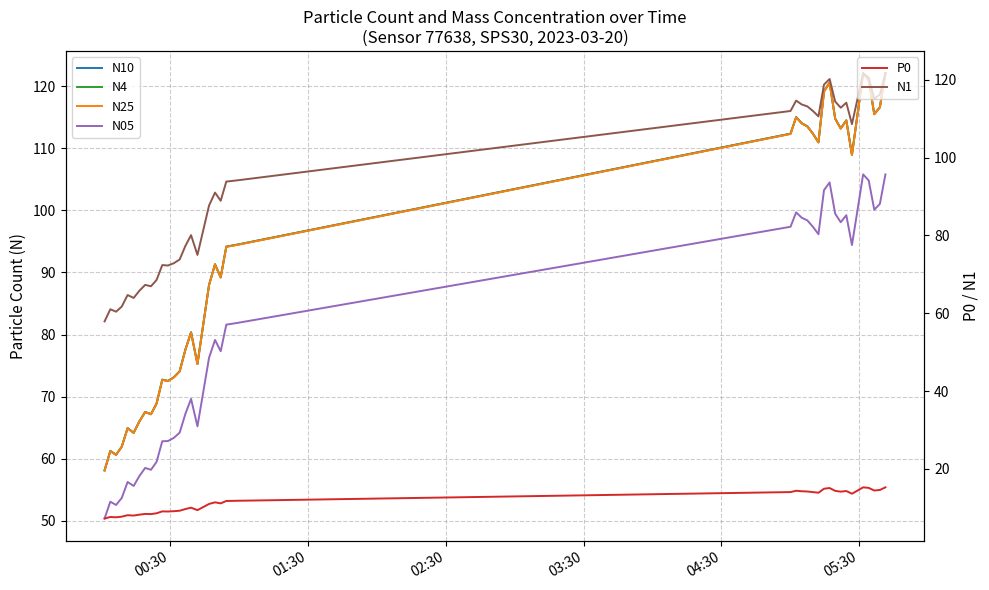

What is the highest value of the N1 series?

121.7